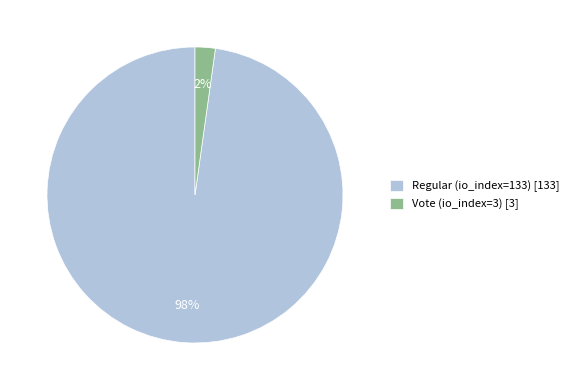

To the nearest percent, what is the difference between the Vote (io_index=3) and Regular (io_index=133) slice percentages?

96%